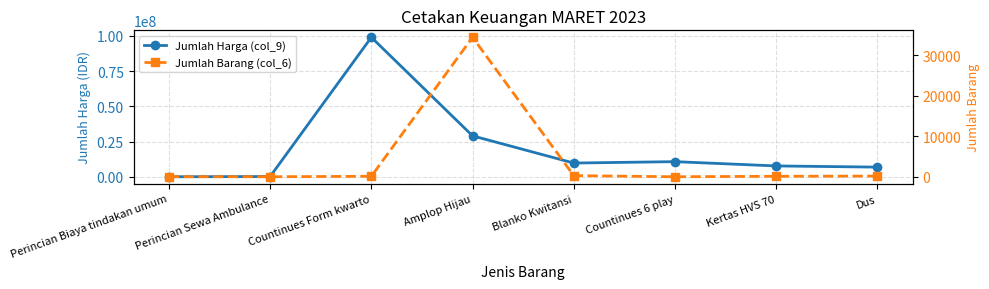

At which label does Jumlah Harga (col_9) reach its minimum?

Perincian Biaya tindakan umum